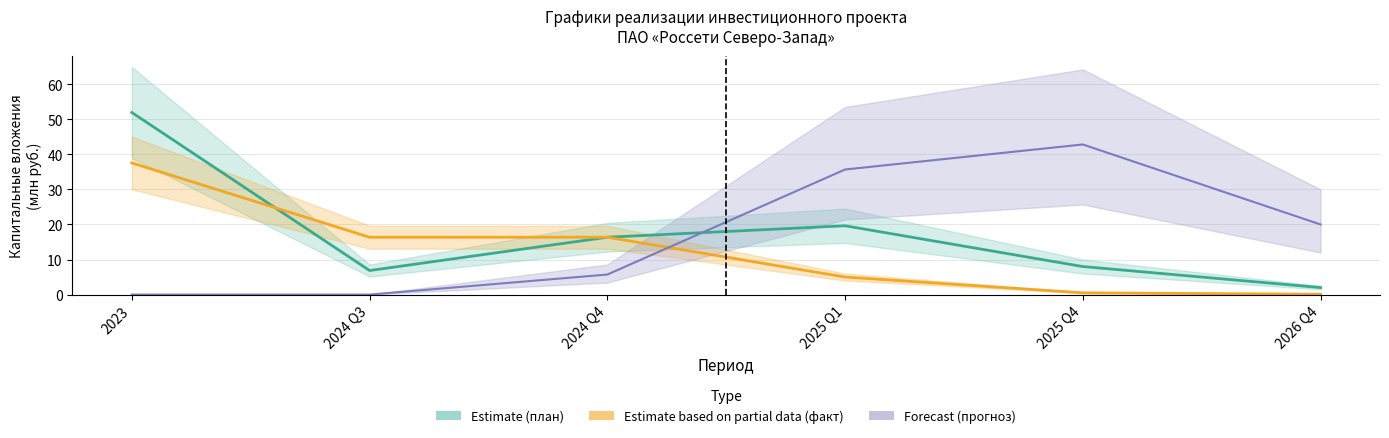

Reading left to right, what are all the values shown in this chart?

Estimate: 51.9	6.9	16.4	19.6	8.0	2.0
Estimate based on partial data: 37.5	16.4	16.4	5.0	0.5	0.1
Forecast: 0.0	0.0	5.7	35.7	42.8	20.0